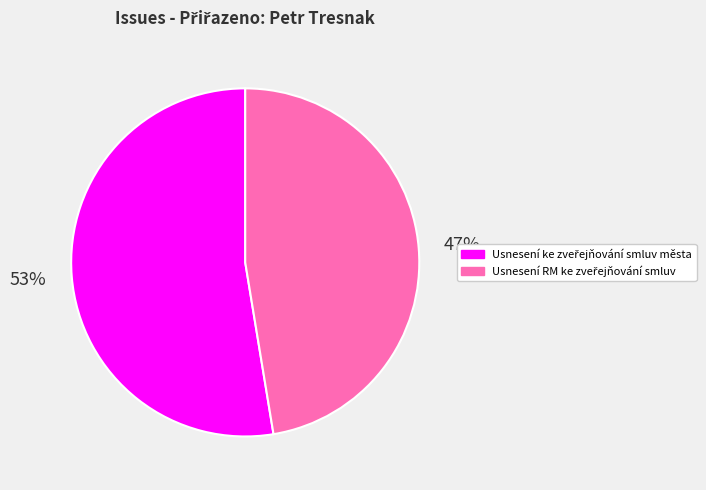

Does any single category account for the majority?

Yes